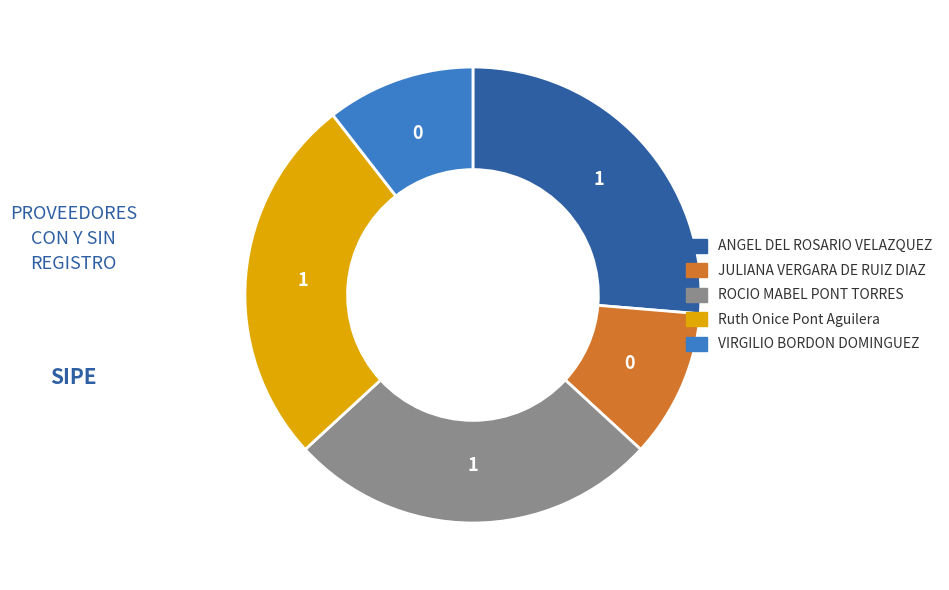

What is the ratio of the value at ANGEL DEL ROSARIO VELAZQUEZ to the value at ROCIO MABEL PONT TORRES?

1.0